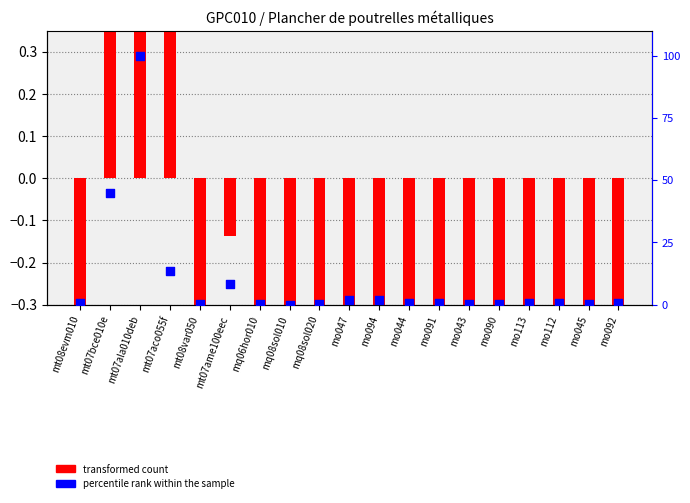

Which series reaches the minimum Y coordinate?

transformed count